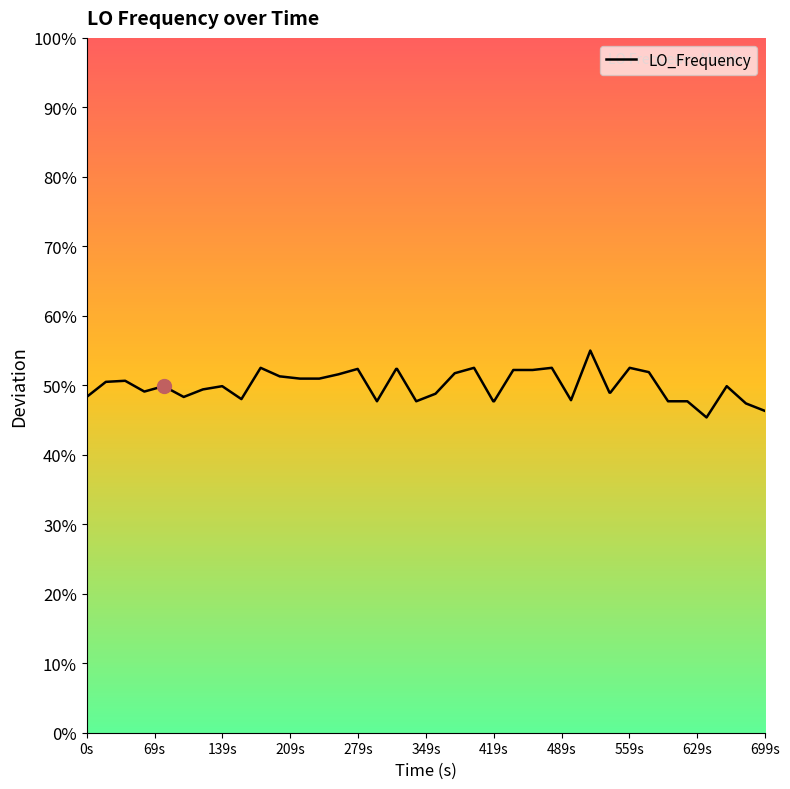

How many categories are shown in the chart?

40